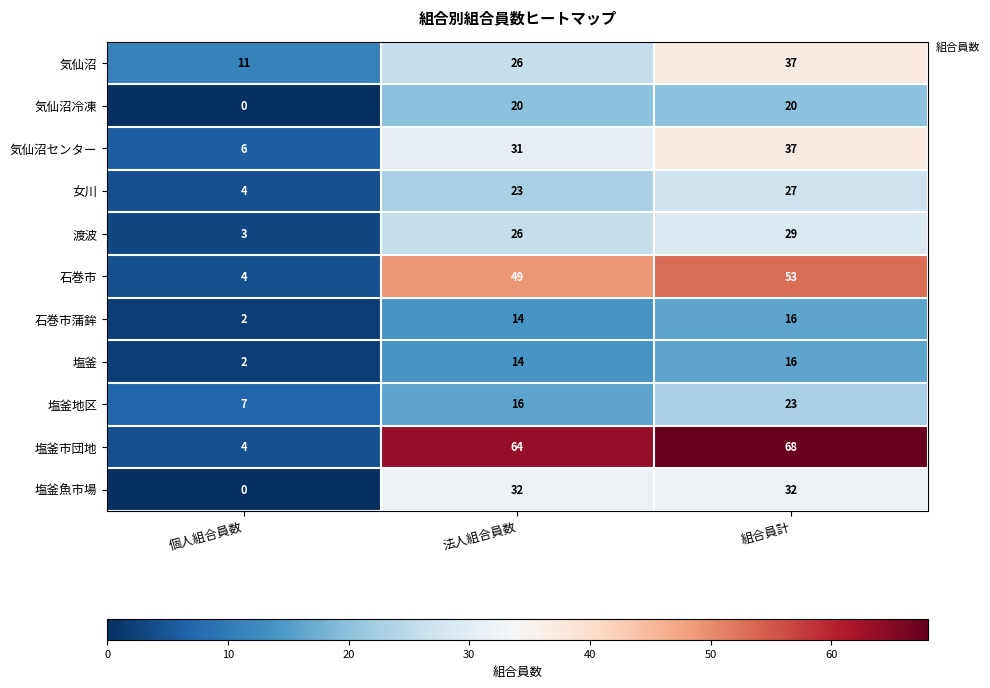

The 石巻市 series shows 49 at 法人組合員数. True or false?

True